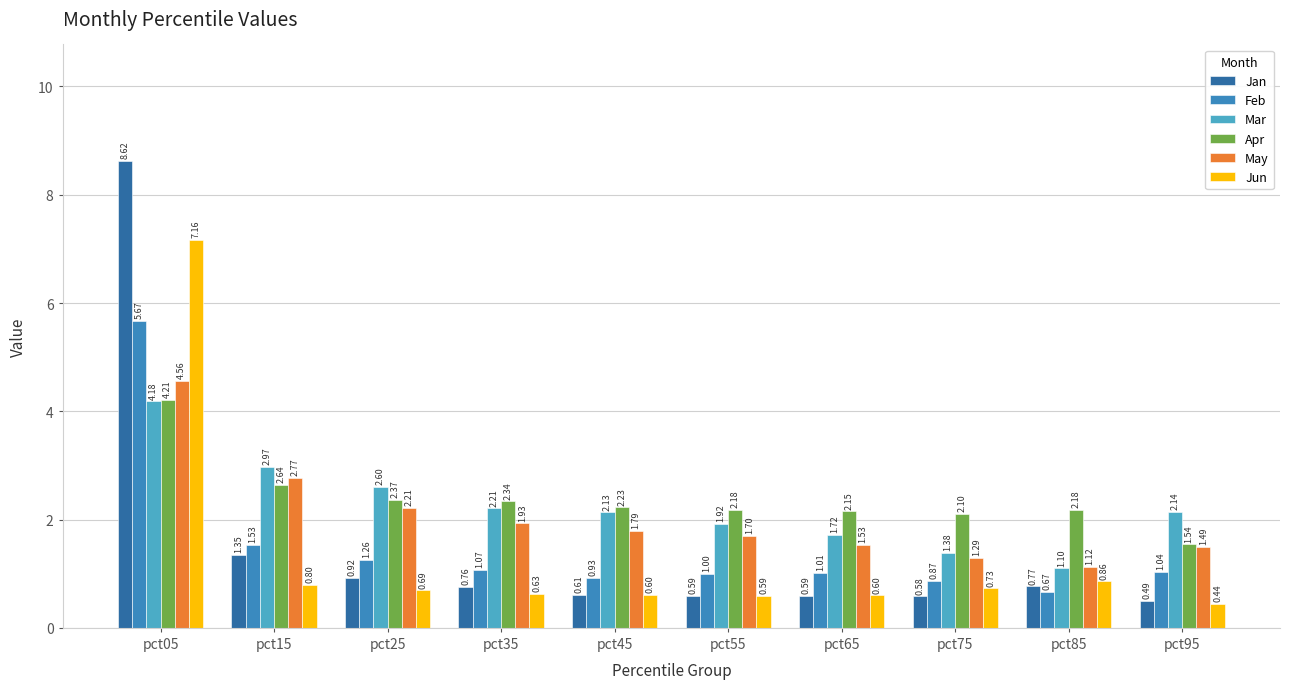

At how many categories does at least one series exceed 3?

1